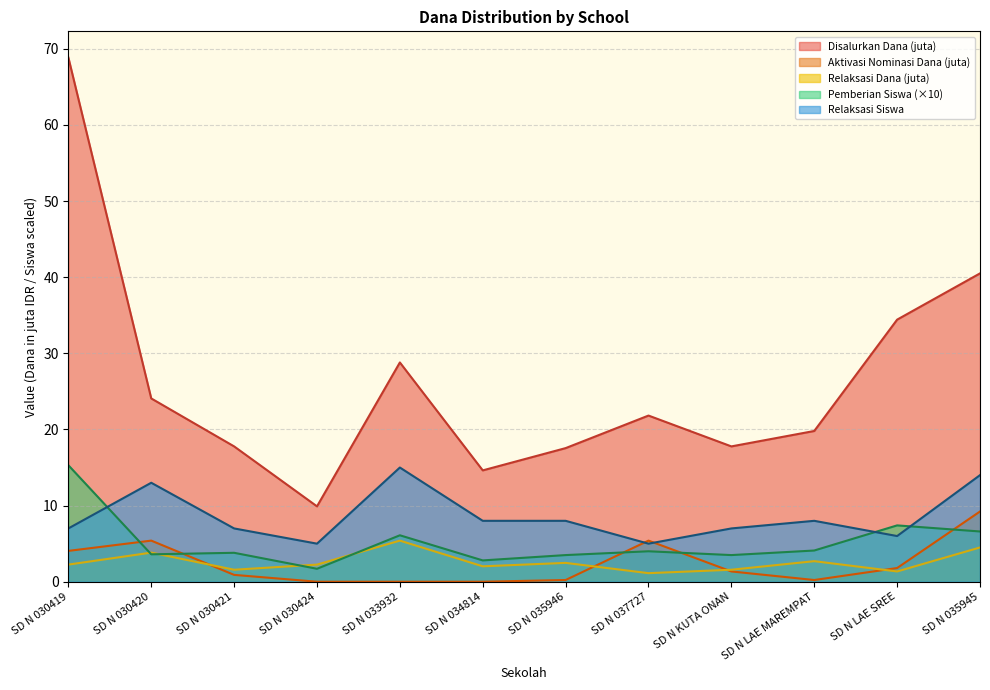

What is the difference between the maximum and second lowest values in the Pemberian Relaksasi Siswa series?

10.0